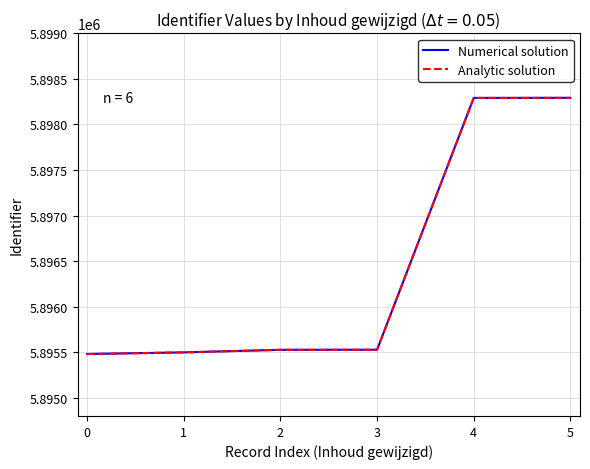

Does the chart have visible grid lines?

Yes